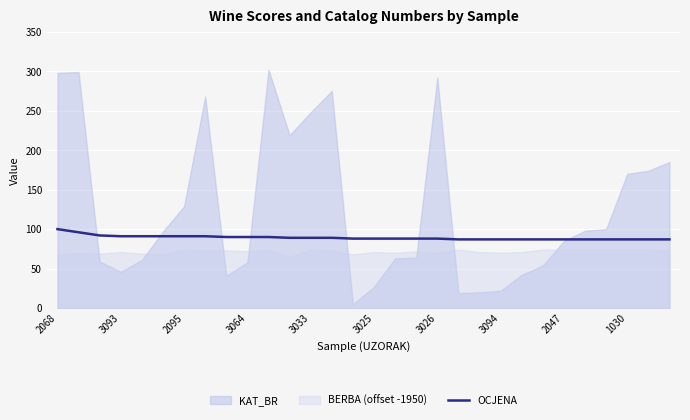

Reading right to left, extract all data points from this chart.

87	87	87	87	87	87	87	87	87	87	87	88	88	88	88	88	89	89	89	90	90	90	91	91	91	91	91	92	96	100